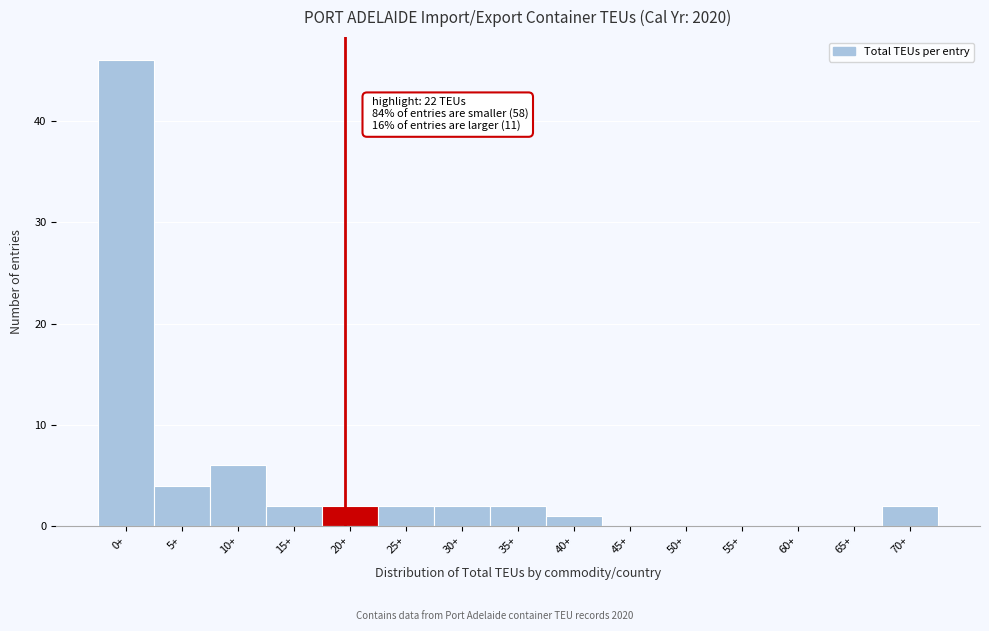

Reading left to right, list all the values displayed in this chart.

0+=46	5+=4	10+=6	15+=2	20+=2	25+=2	30+=2	35+=2	40+=1	45+=0	50+=0	55+=0	60+=0	65+=0	70+=2